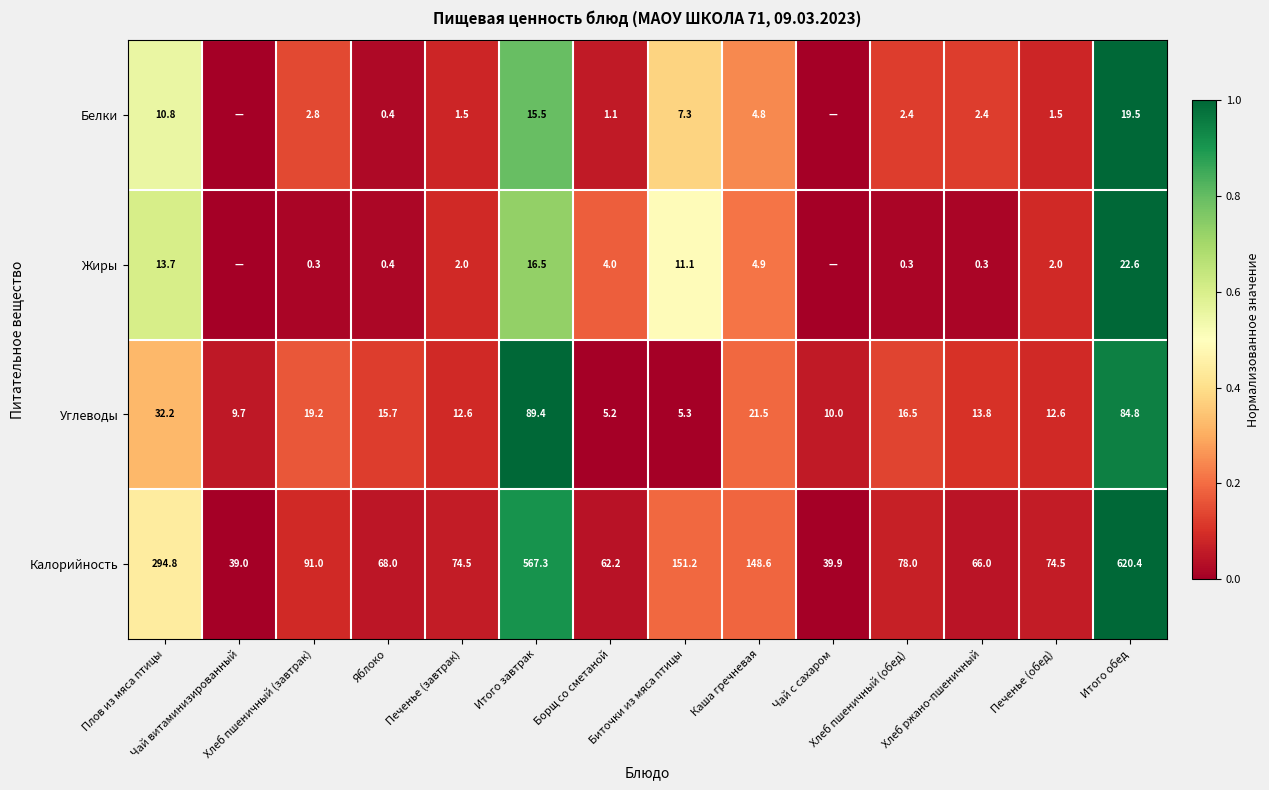

What is the difference between the second highest and minimum values in the Углеводы series?

79.6